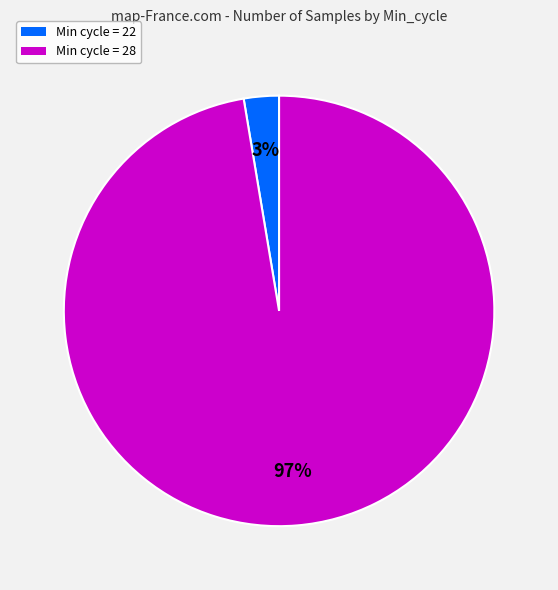

Is there a majority slice in this chart?

Yes